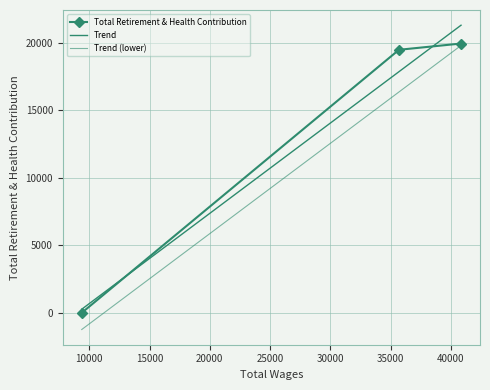

How many values exceed 19462?

1